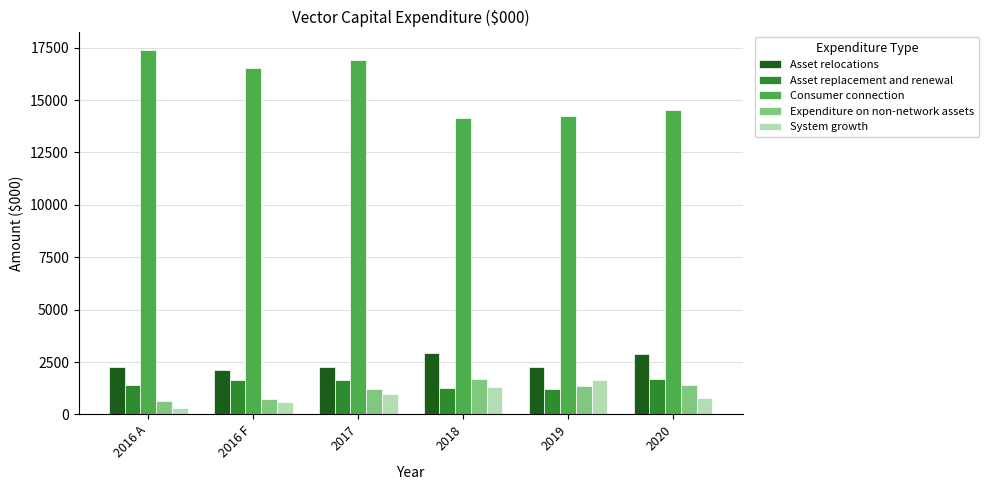

What is the sum of all Asset relocations values?

14789